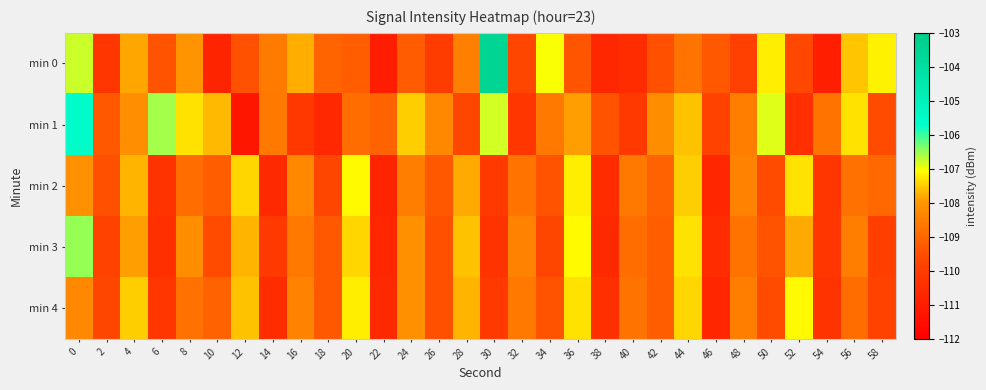

Which series has the largest total across all categories?

min 1